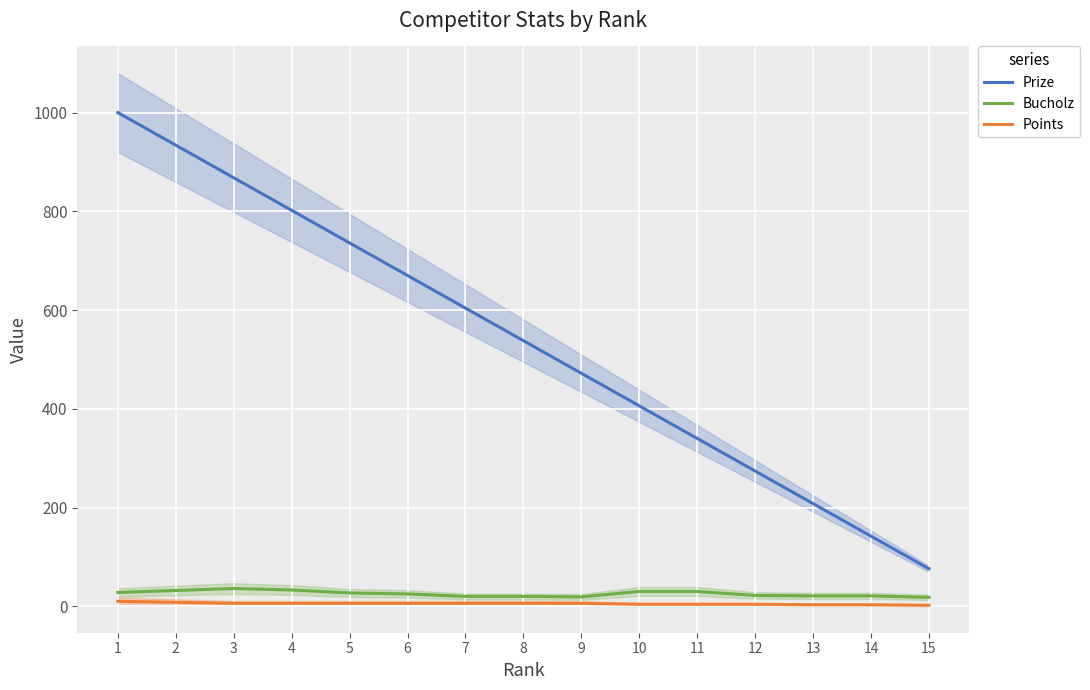

What are all the series names shown in the legend?

Prize, Bucholz, Points